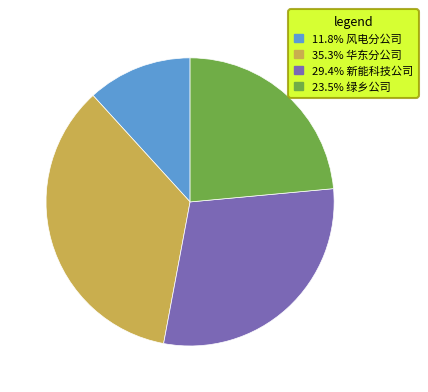

How many segments does this pie chart have?

4